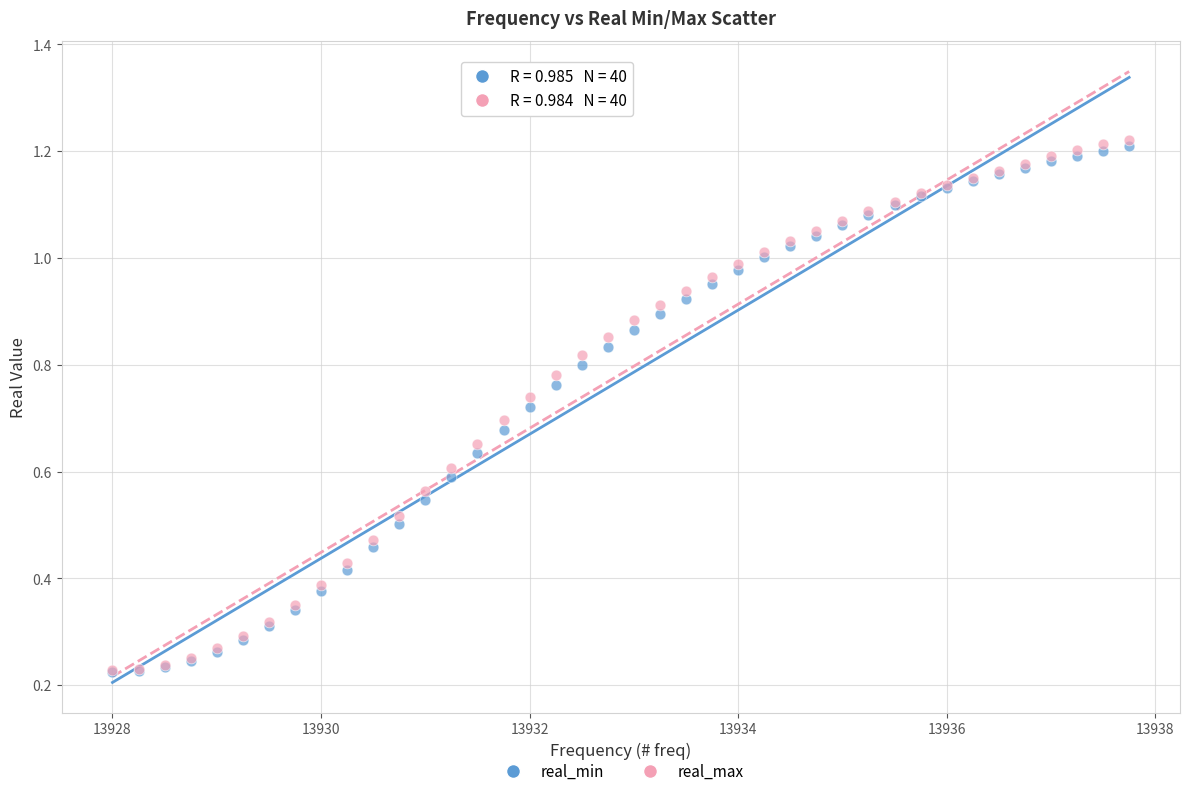

What are all the series names shown in the legend?

real_min, real_max